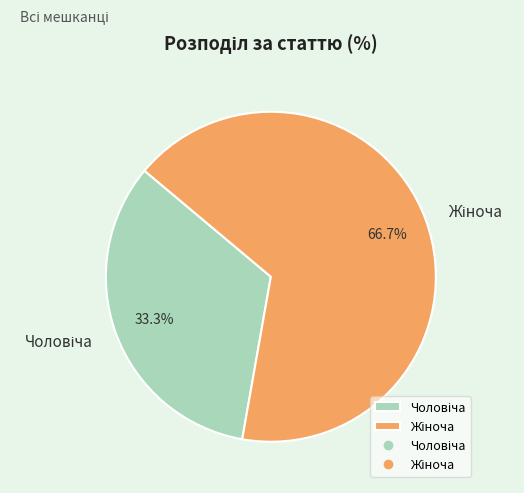

To the nearest percent, what is the average slice percentage?

50%